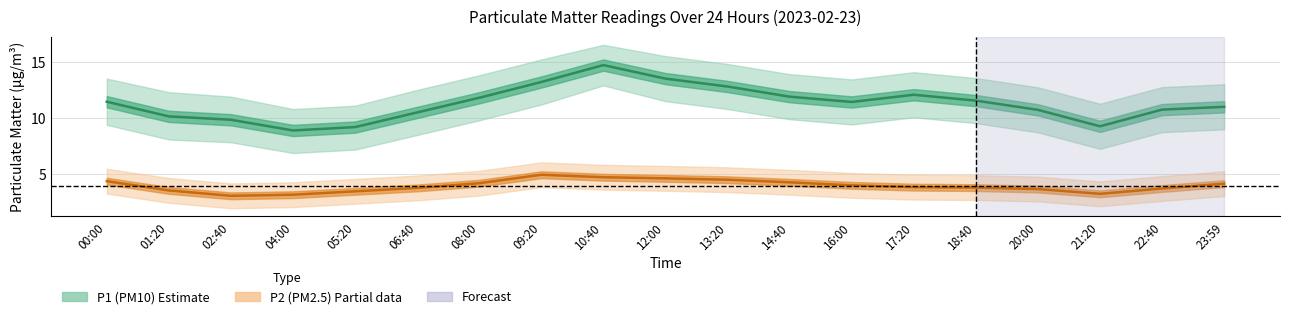

Is the value of P1_upper at 20:00 greater than the value of P1 at 23:59?

Yes